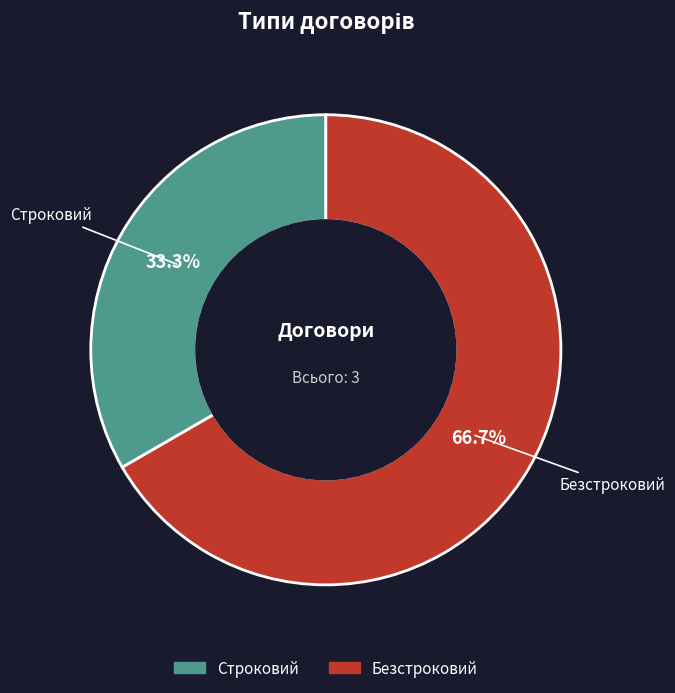

Is it true that Строковий is 33% of the pie?

True